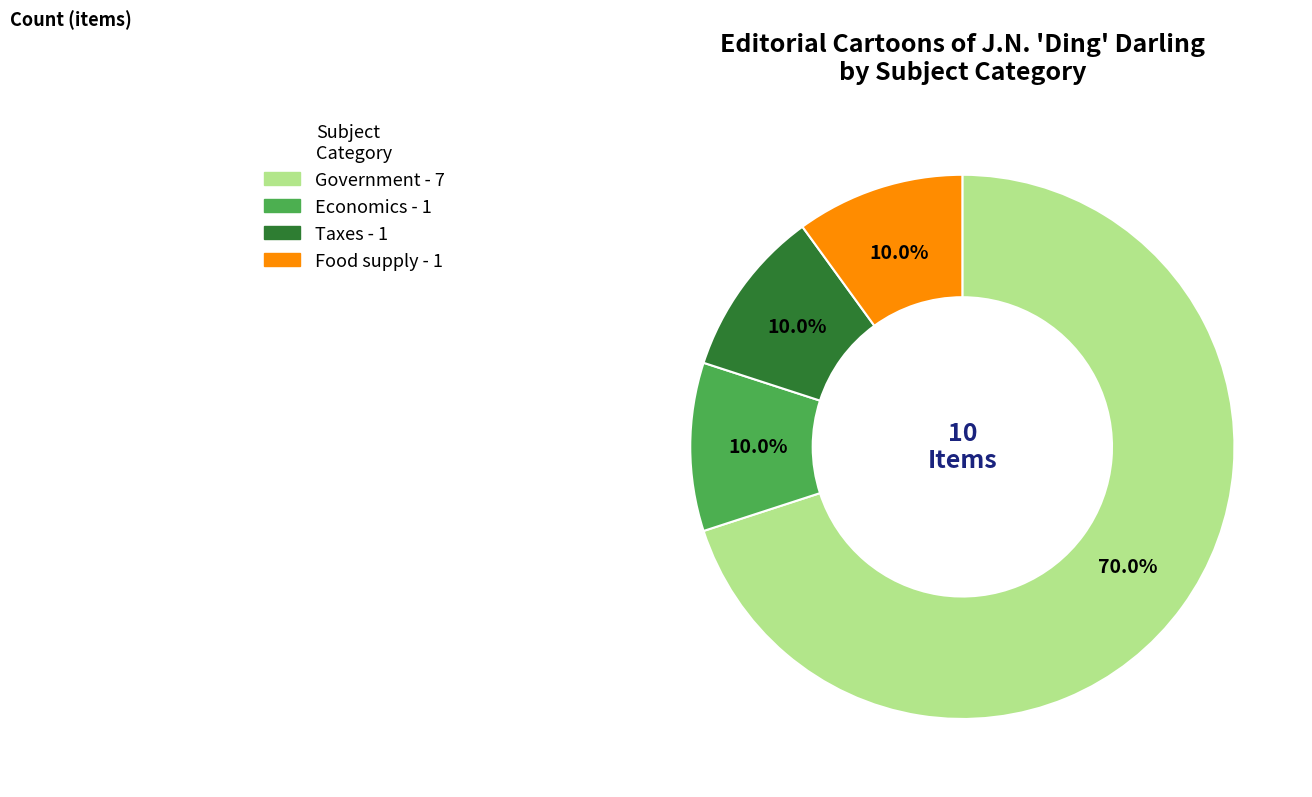

Between Taxes and Government, which is larger?

Government